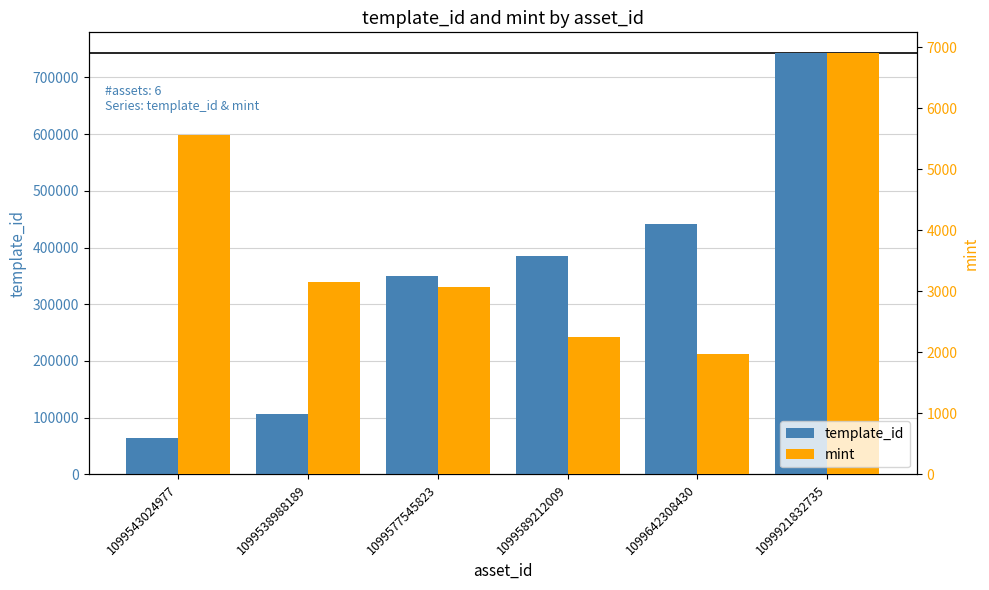

Is it true that mint equals 580 at 1099642308430?

False